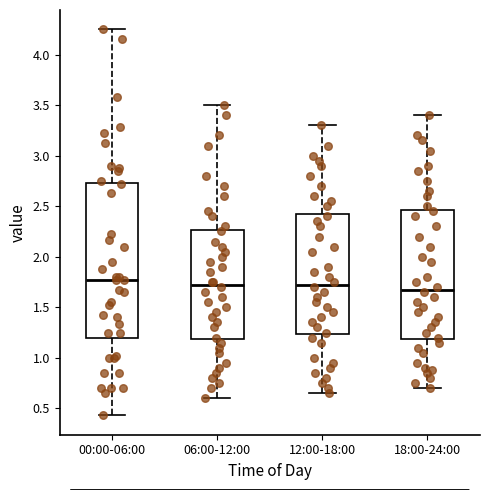

Where is the upper edge of the box for 12:00-18:00 on the y-axis? The values are not printed on the chart, so give them approximately, as read against the axis.

2.45